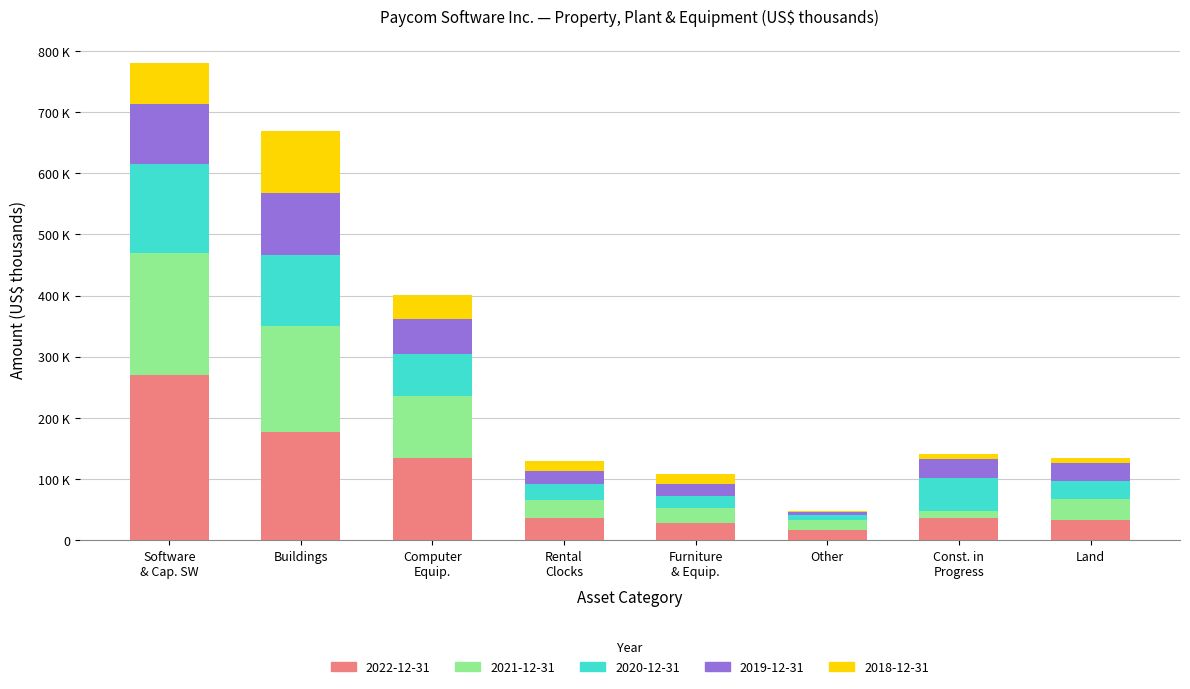

Are the bars grouped side by side (vs. stacked)?

No